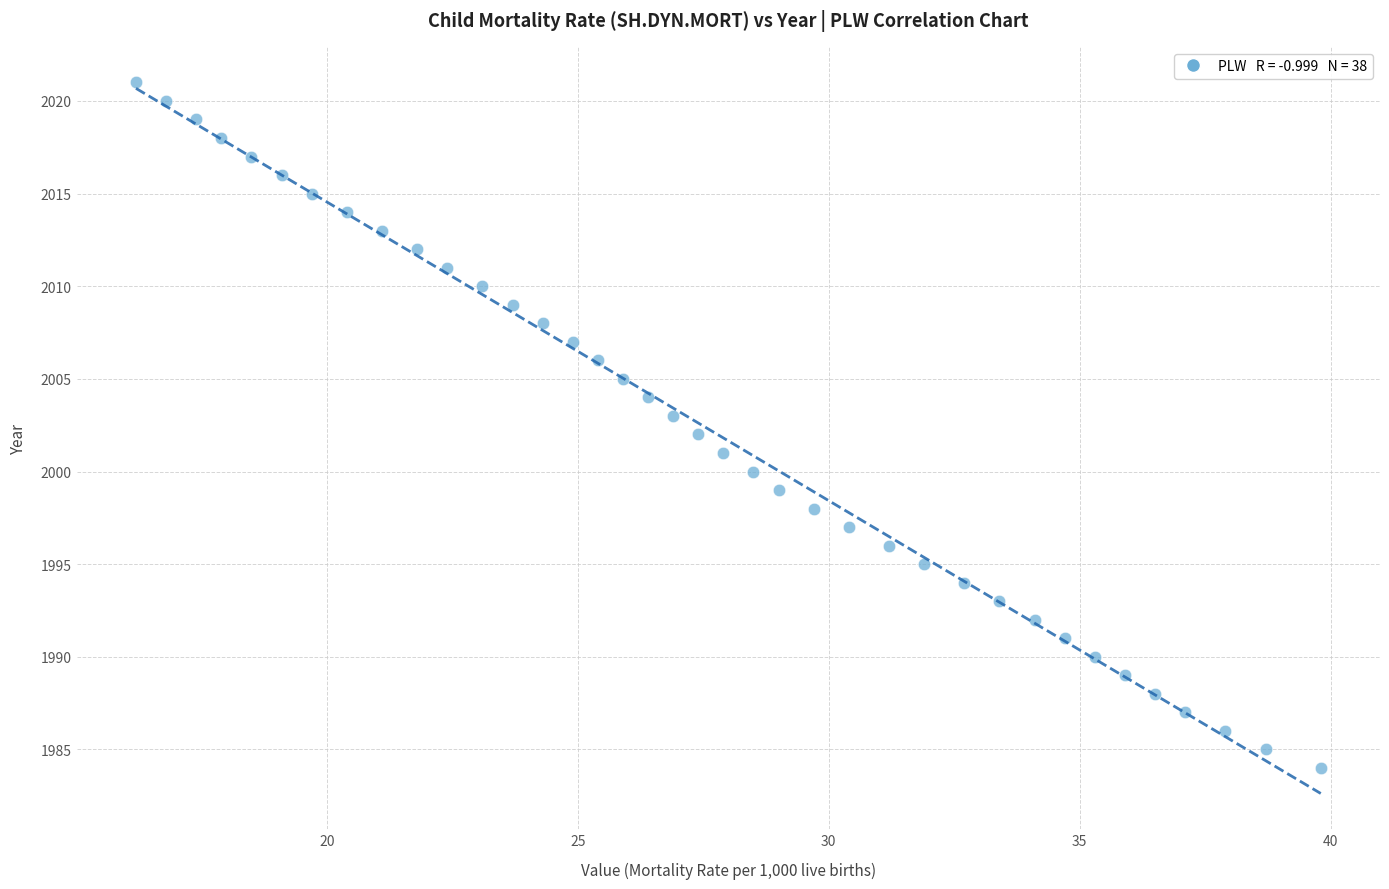

What is the range of Y values (max minus min)?

37